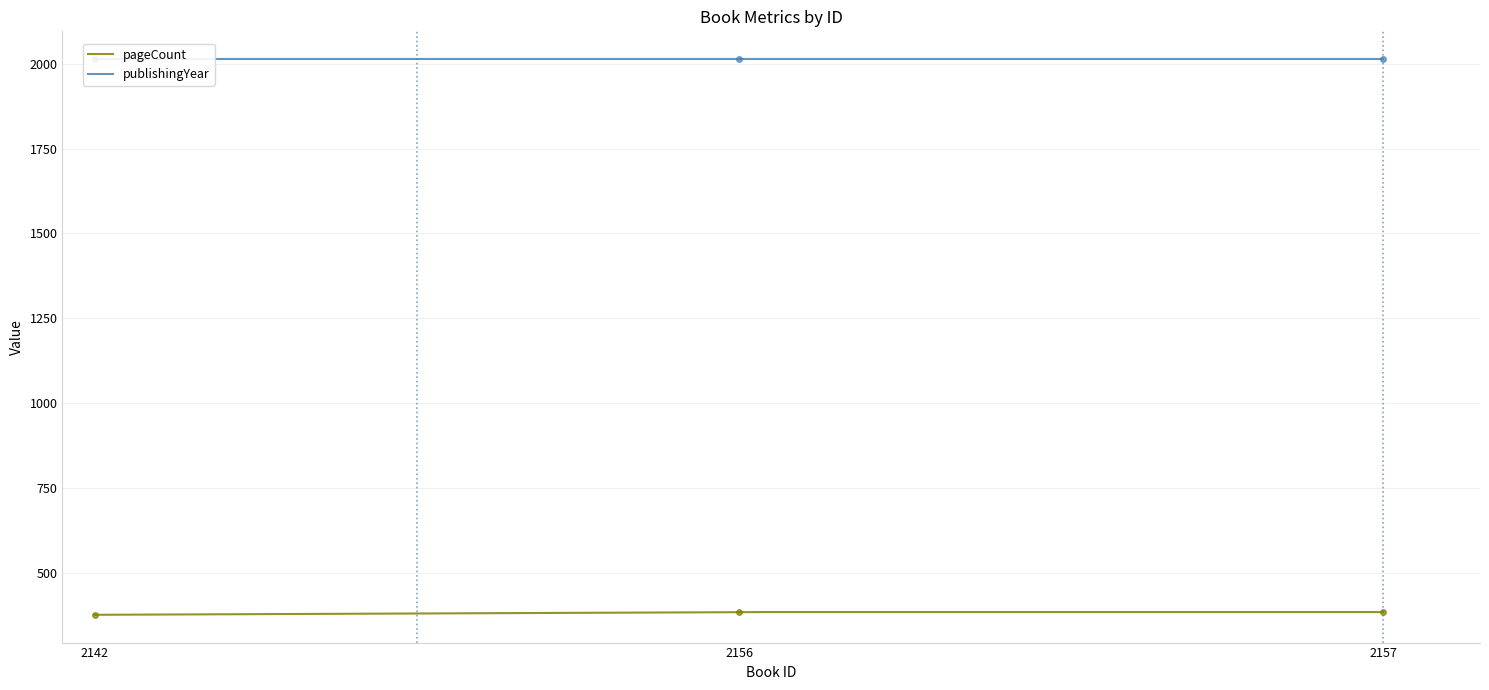

True or false: the data shows 384 at 2156.

True